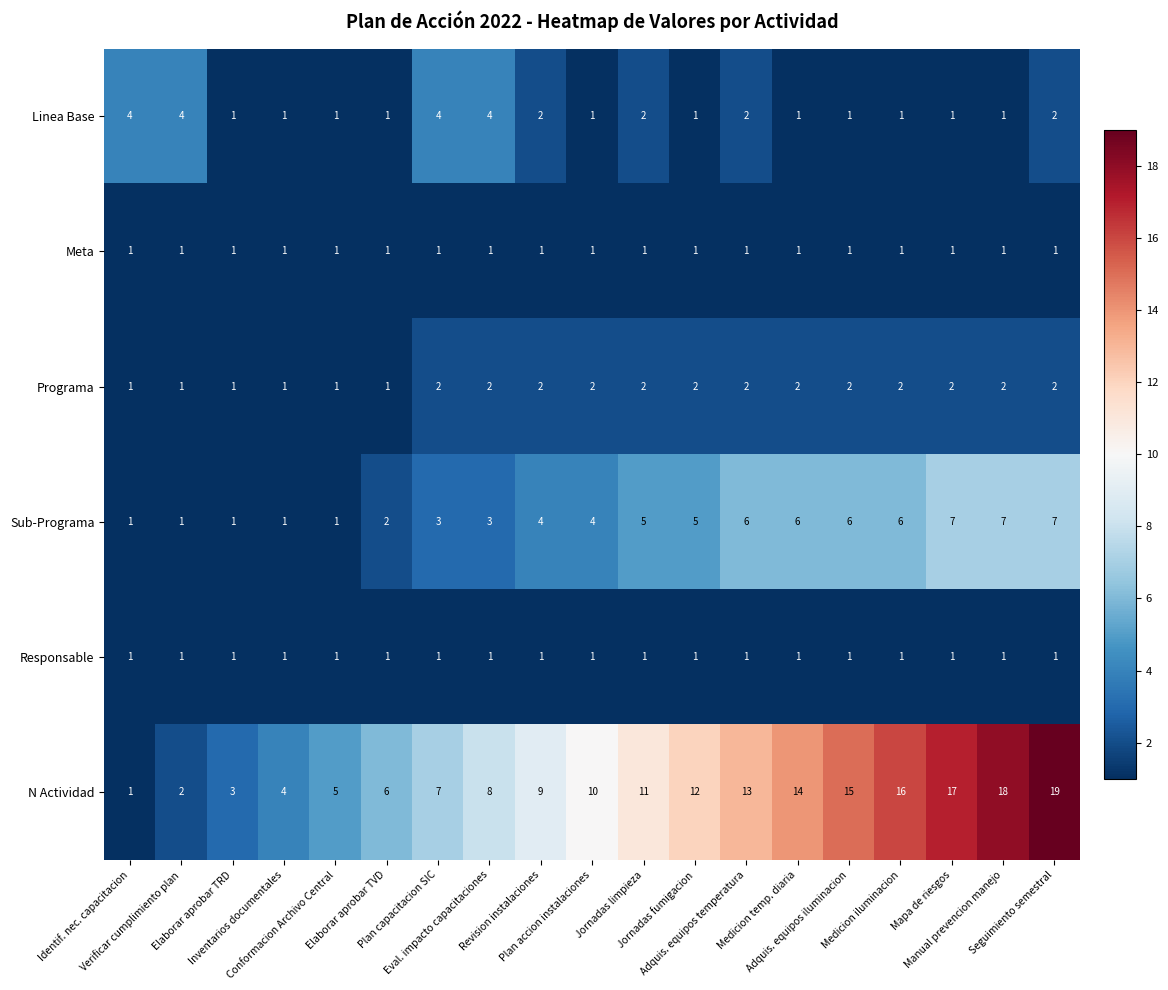

What is the average value of the Sub-Programa series?

4